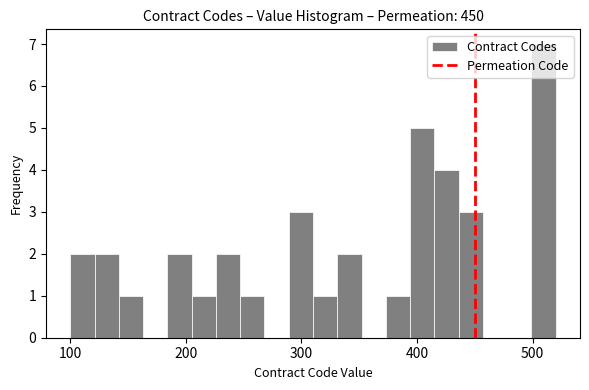

Around what value on the x-axis is the tallest bar? Give the approximate position of its centre, as read against the axis.

510